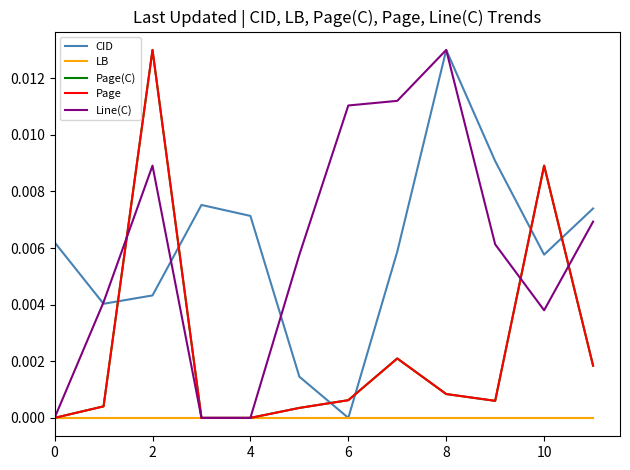

How many lines are shown in the chart?

5